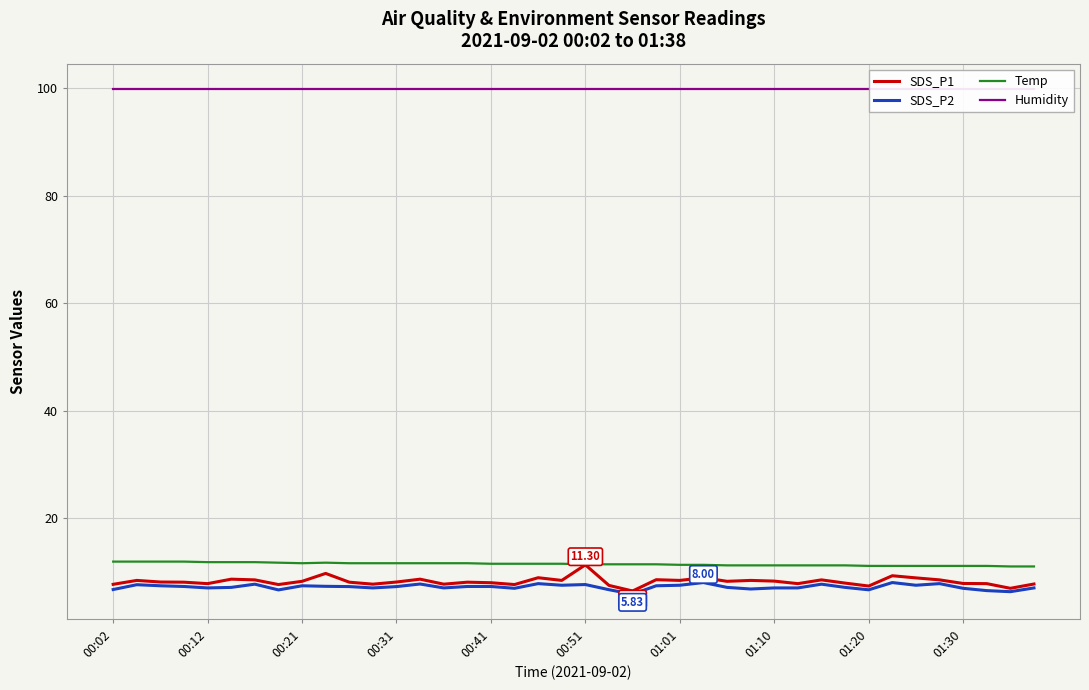

What is the sum of all Temp values?

457.6